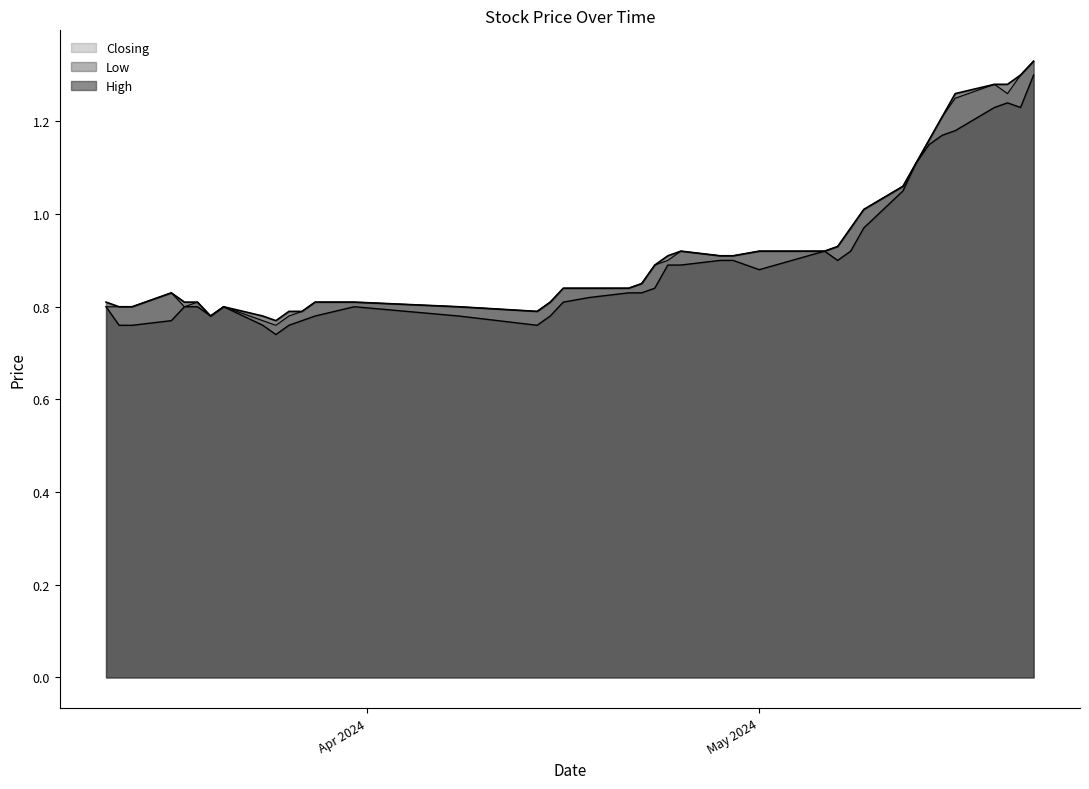

At how many categories does at least one series exceed 1?

10